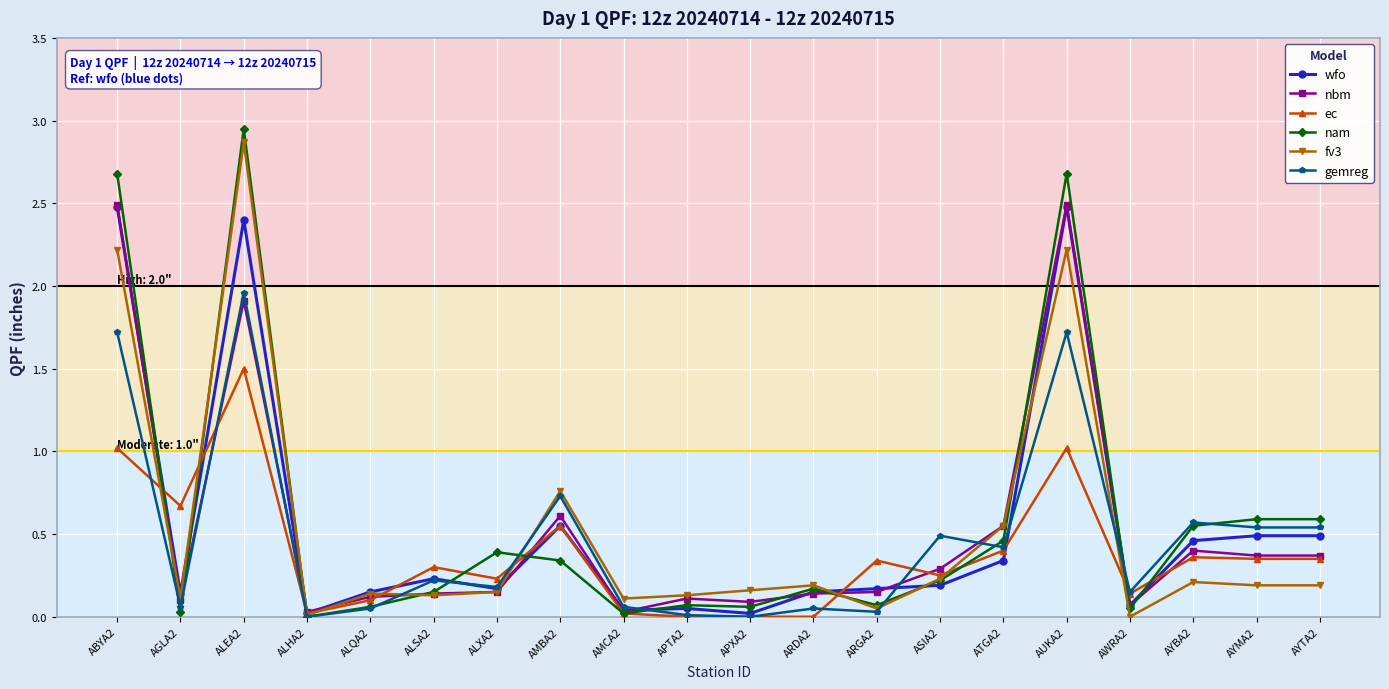

True or false: nam has more than 2 interior local peaks.

True